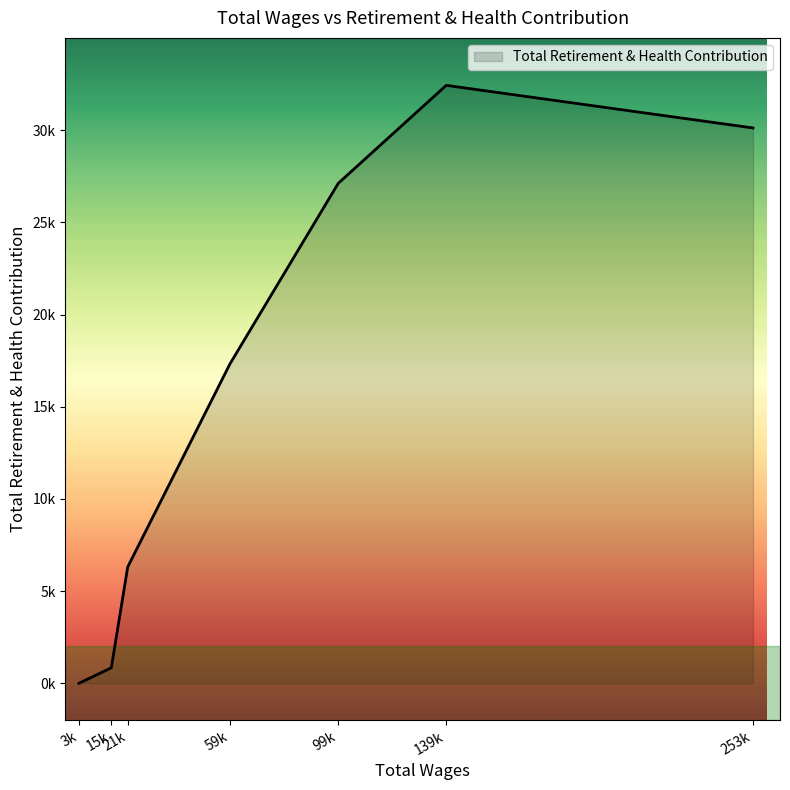

At which label is the value closest to 16213?

59k